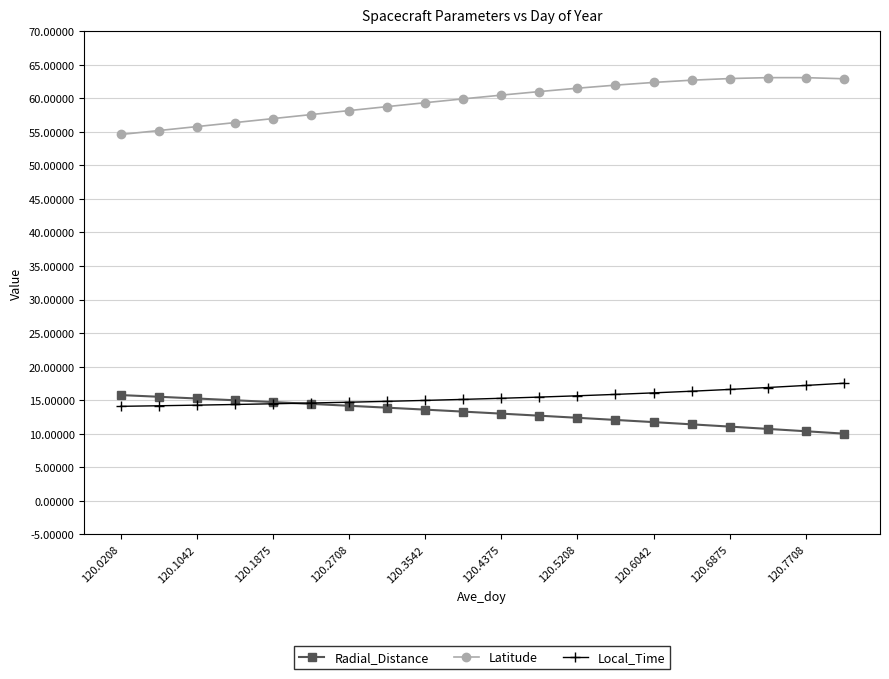

What is the greatest value displayed?

63.1